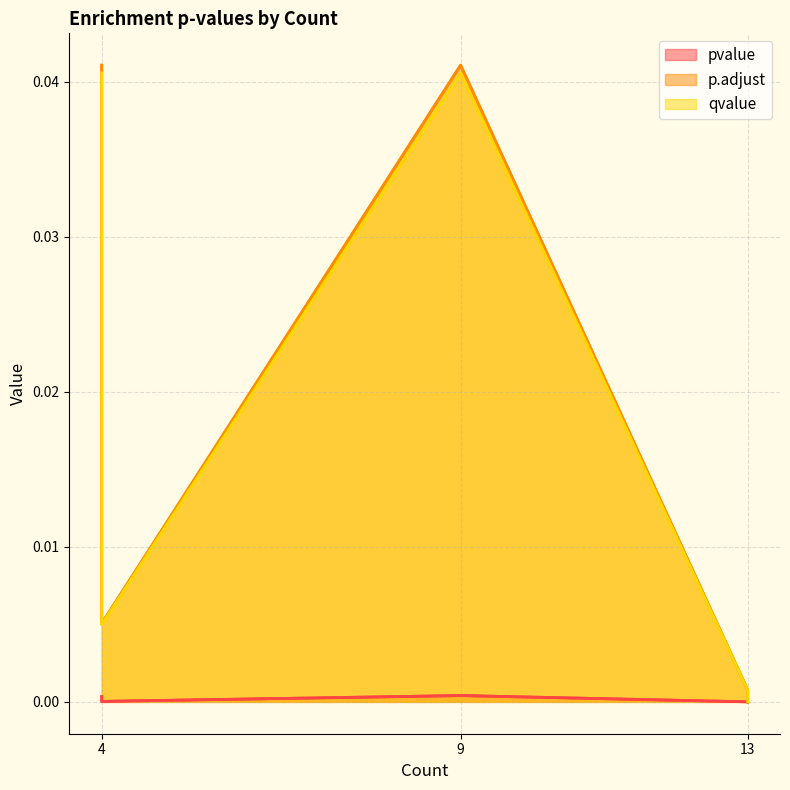

Which series has the largest total across all categories?

p.adjust